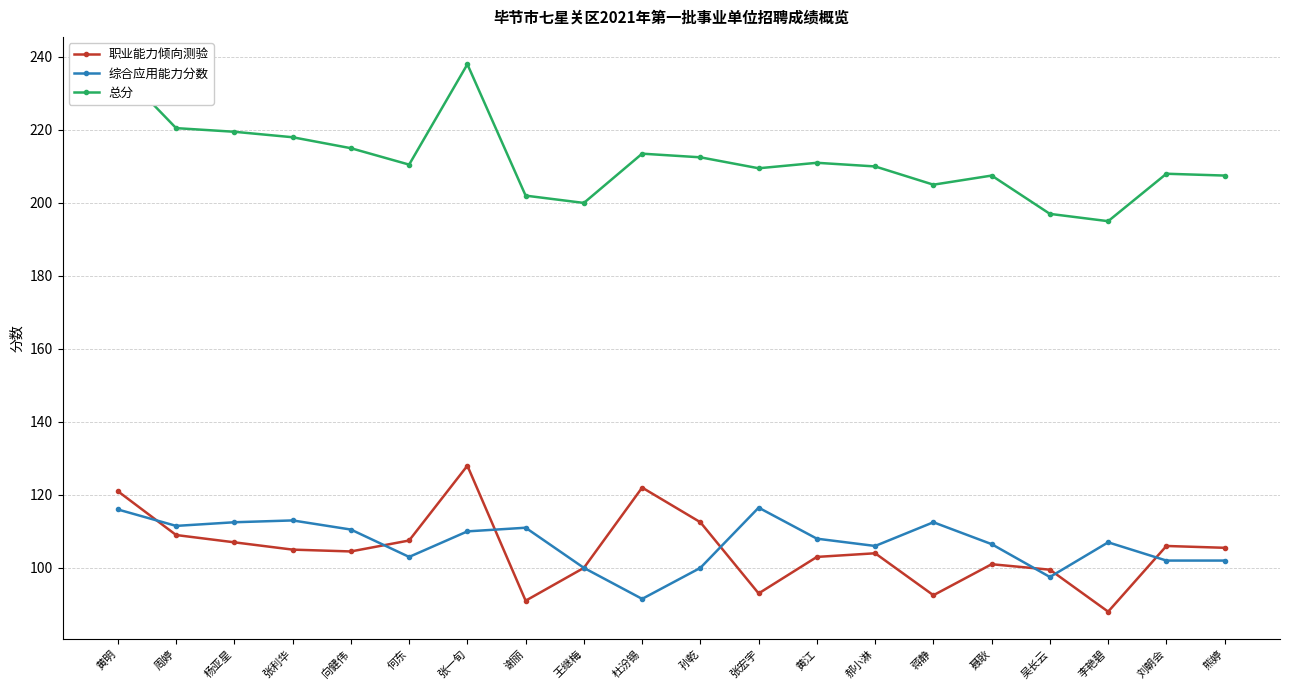

Is the value of 职业能力倾向测验 at 黄明 greater than the value of 综合应用能力分数 at 向健伟?

Yes